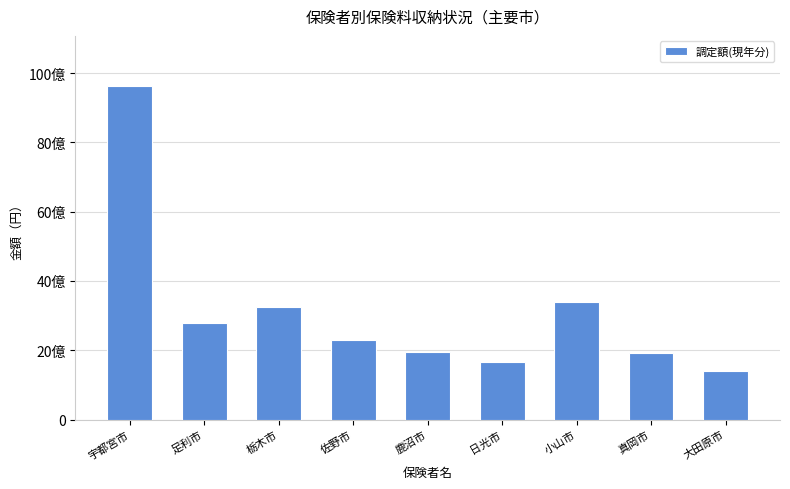

Reading left to right, what are all the values shown in this chart?

宇都宮市=9629321500	足利市=2780735011	栃木市=3260417200	佐野市=2307435000	鹿沼市=1945751000	日光市=1659580300	小山市=3386288600	真岡市=1908591000	大田原市=1410141400